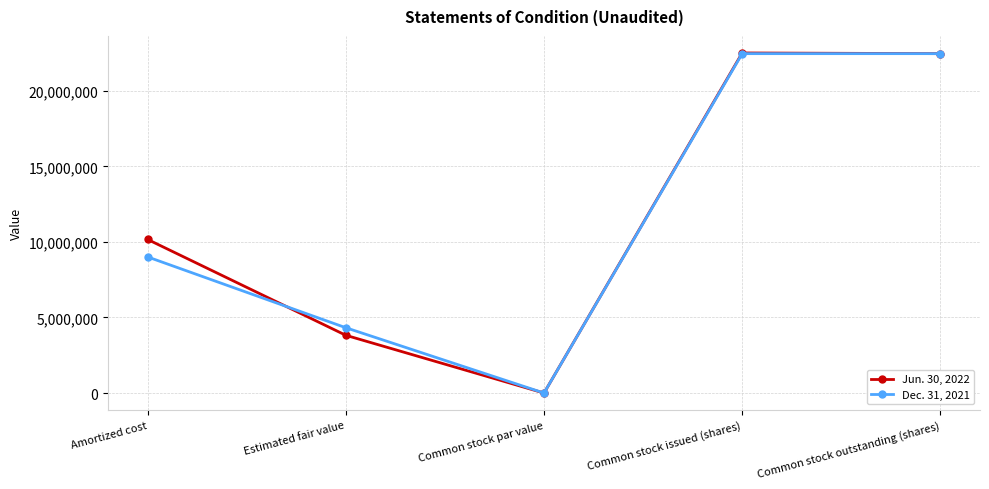

Which series has the widest spread of values?

Jun. 30, 2022